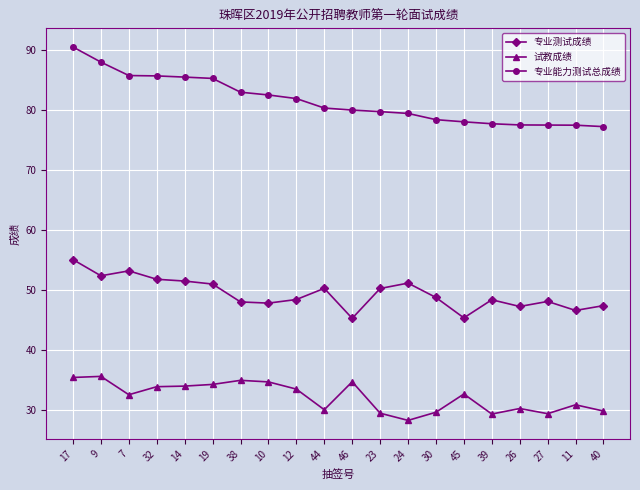

Is it true that 试教成绩 equals 32.6 at 7?

True